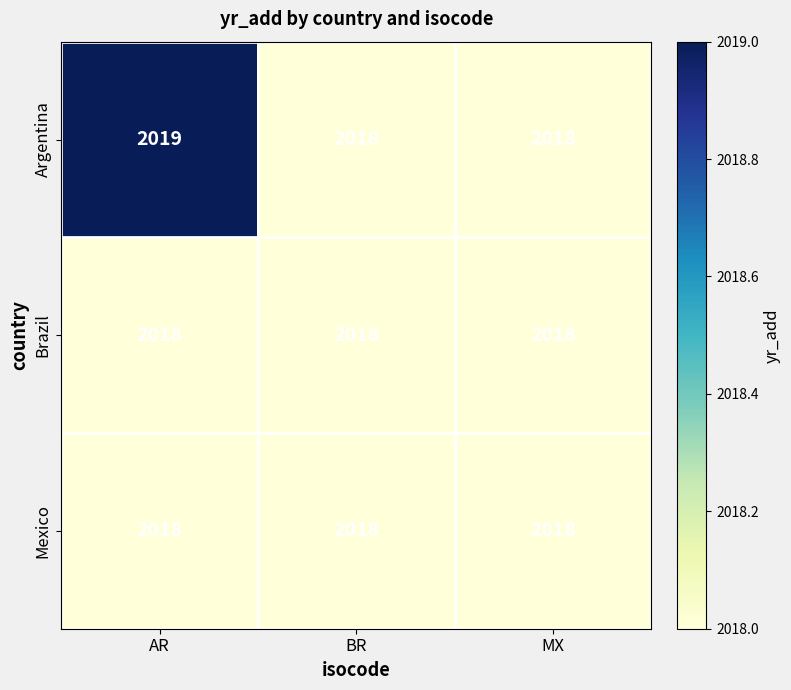

Which series has the widest spread of values?

Argentina